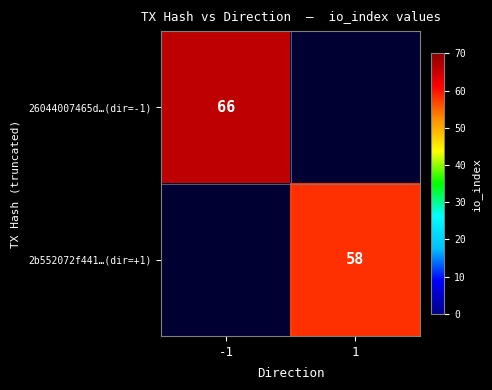

How many values in 26044007465d…(dir=-1) are above zero?

1